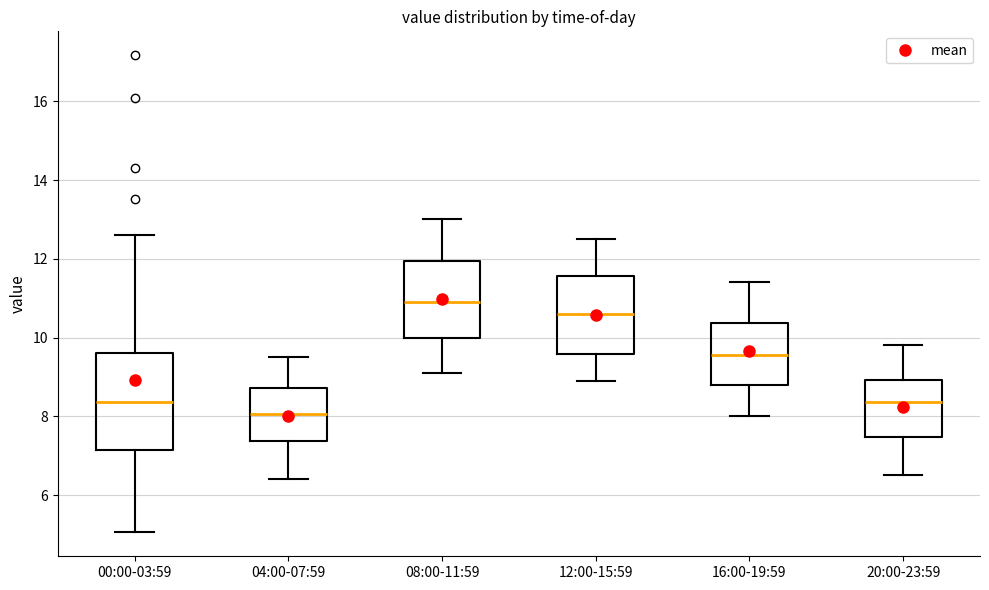

Reading left to right, read every box against the y-axis: the position of its median line, the range the box covers, and the ends of its whiskers. The values are not printed on the chart, so give them approximately, as read against the axis.

00:00-03:59: median 8.4, box 7.2 to 9.6, whiskers 5.0 to 12.6
04:00-07:59: median 8.0, box 7.4 to 8.8, whiskers 6.4 to 9.6
08:00-11:59: median 11.0, box 10.0 to 12.0, whiskers 9.2 to 13.0
12:00-15:59: median 10.6, box 9.6 to 11.6, whiskers 9.0 to 12.6
16:00-19:59: median 9.6, box 8.8 to 10.4, whiskers 8.0 to 11.4
20:00-23:59: median 8.4, box 7.4 to 9.0, whiskers 6.6 to 9.8